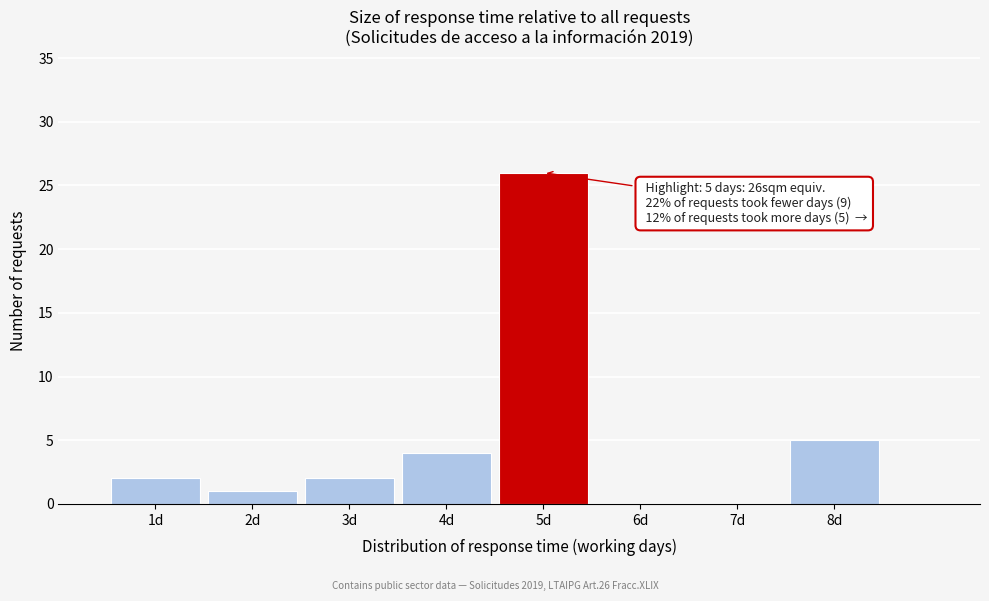

Which range on the x-axis has the tallest bar?

4.5 to 5.5